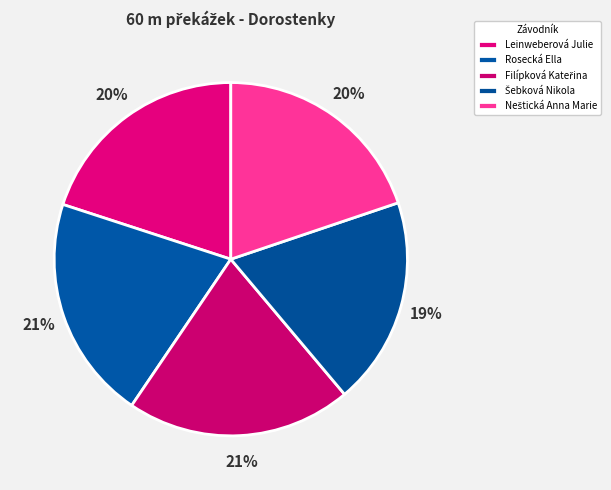

How much of the chart is everything except Šebková Nikola?

81.0%